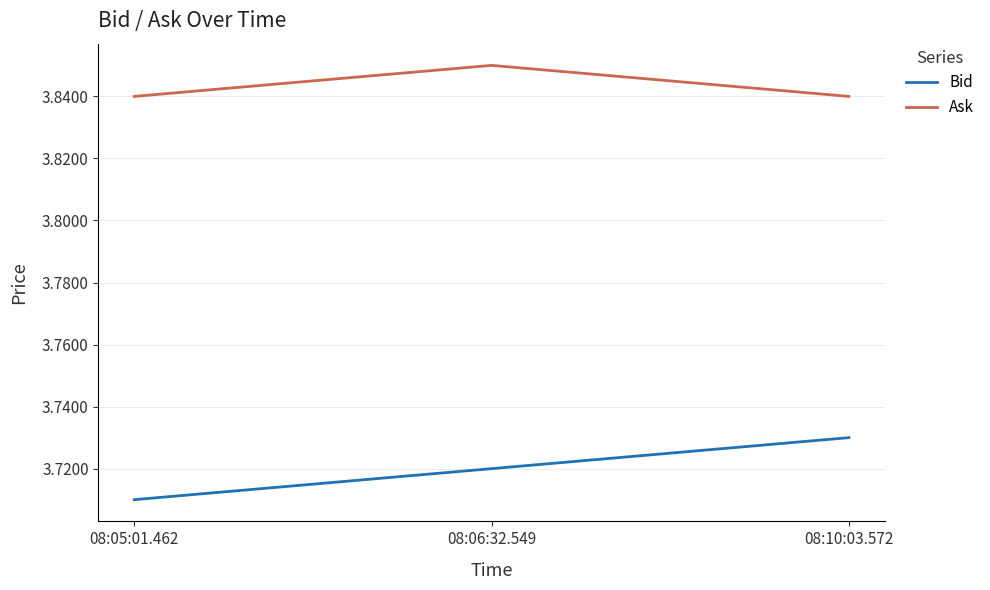

List the series in order of their peak value, highest first.

Ask, Bid